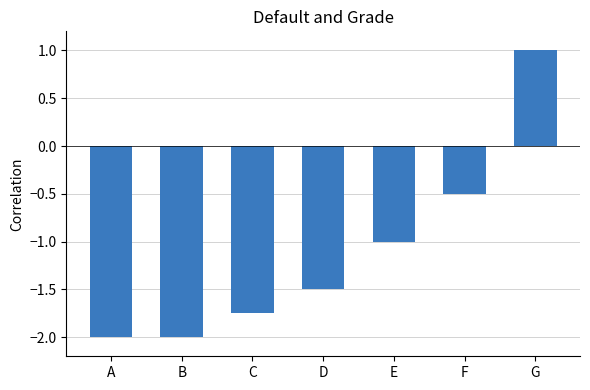

The chart shows a value of -0.5 at F. True or false?

True